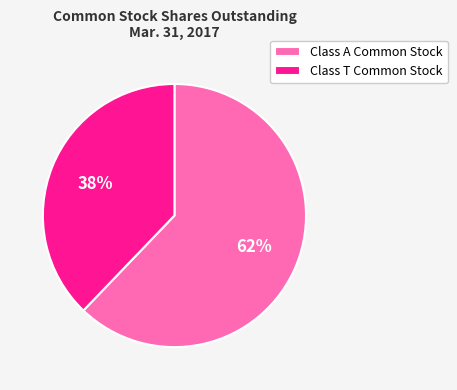

To the nearest percent, what is the difference between the Class A Common Stock and Class T Common Stock slice percentages?

24%